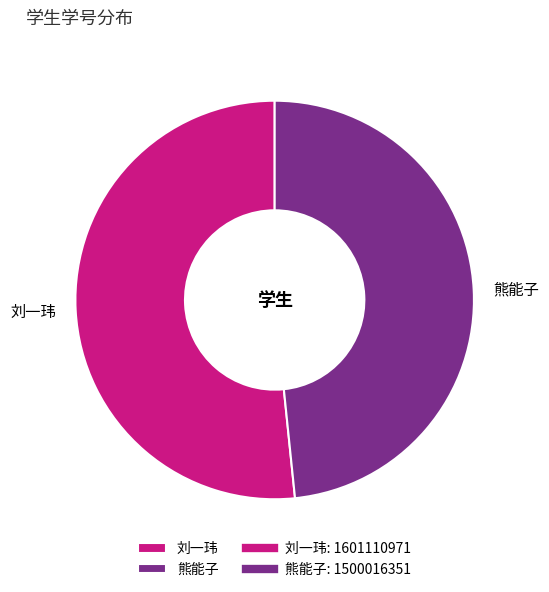

Do 熊能子 and 刘一玮 together represent more than half of the pie?

Yes